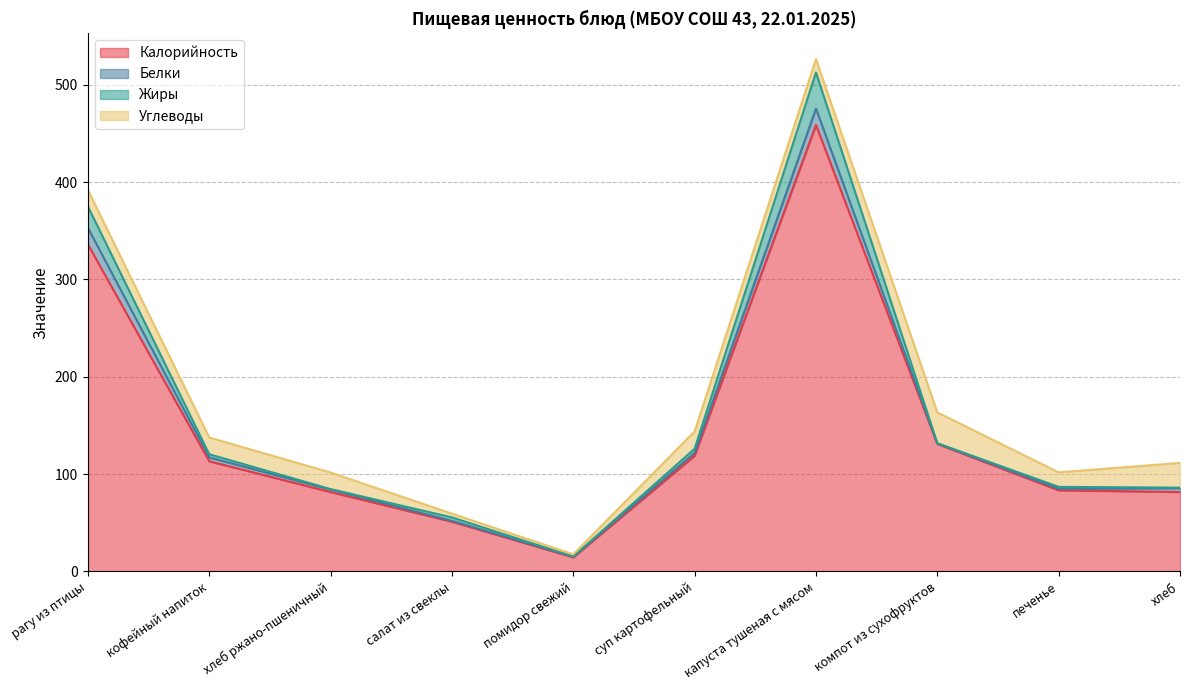

The Белки series shows 25.9 at капуста тушеная с мясом. True or false?

False